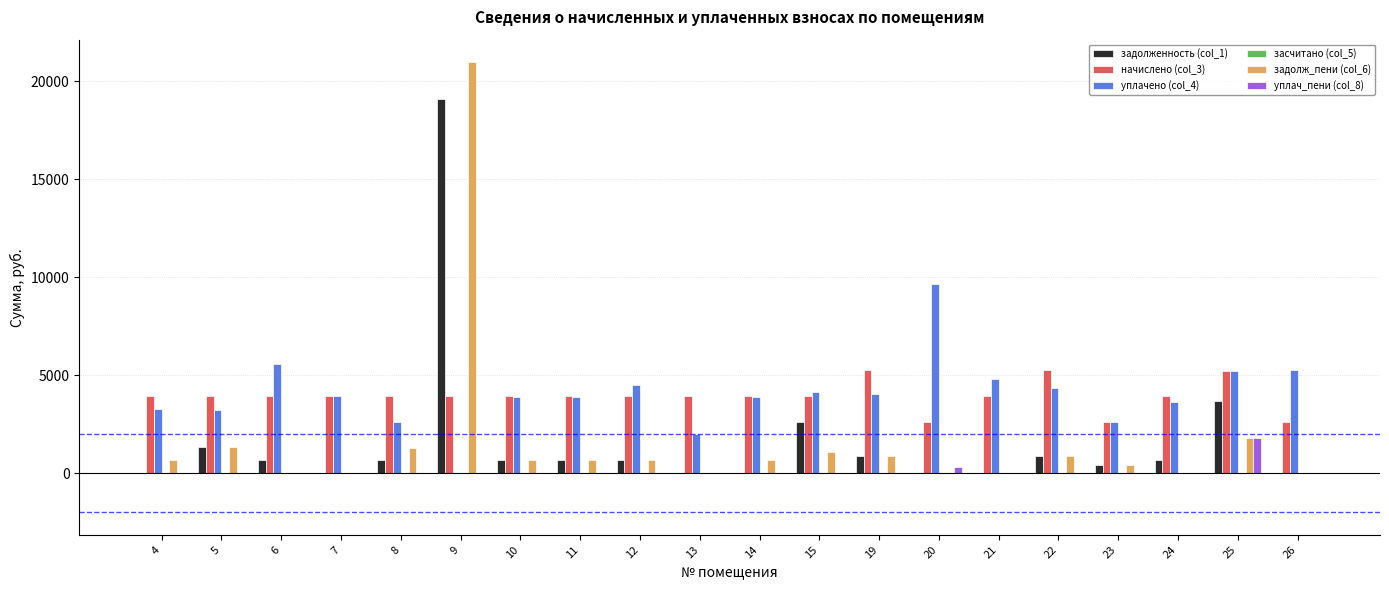

Count the number of data series in this chart.

5